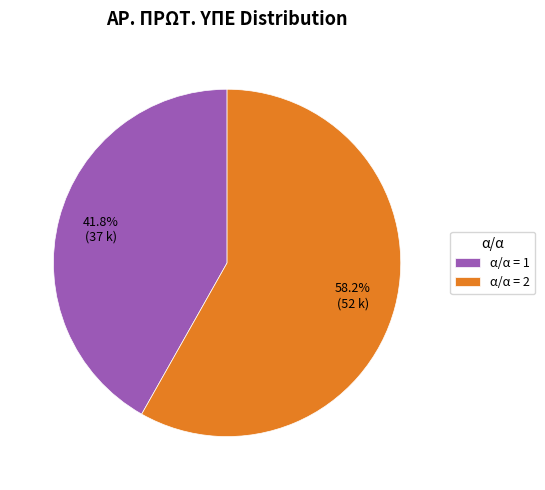

What is the ratio of the value at α/α = 2 to the value at α/α = 1?

1.4